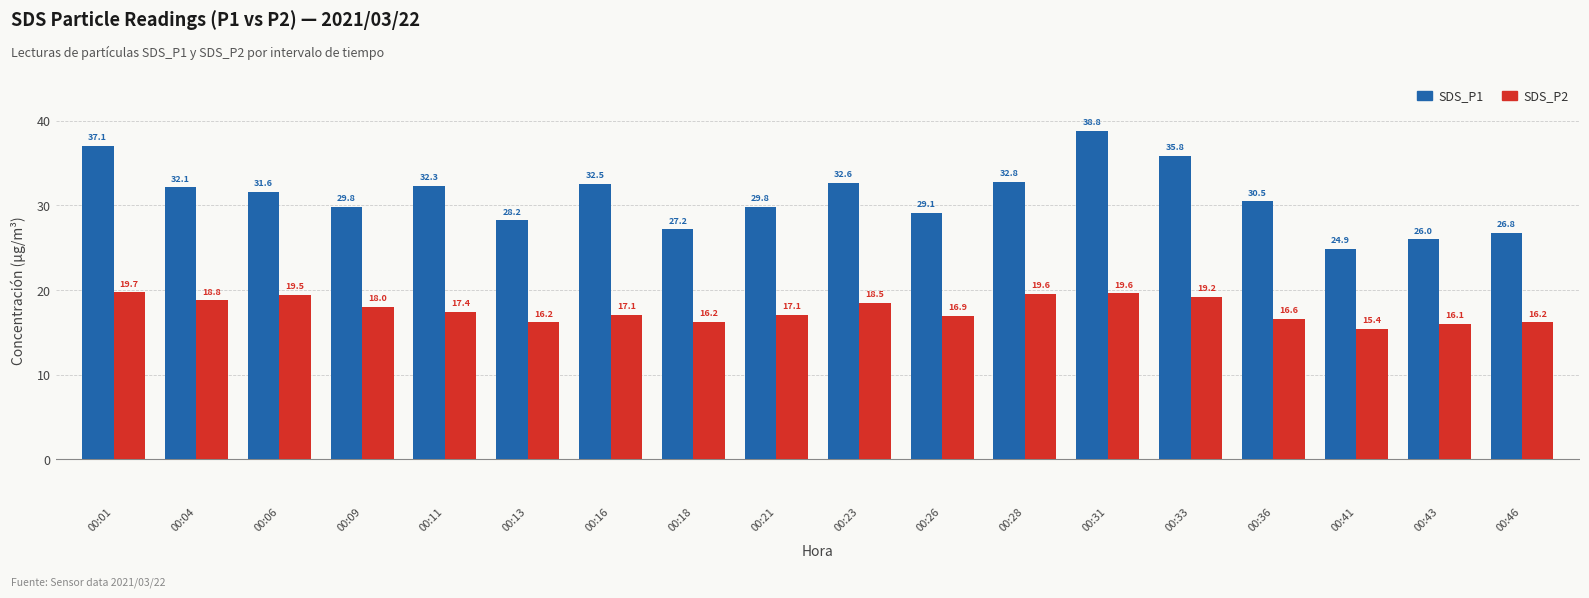

At which category is the sum across all series the highest?

00:31